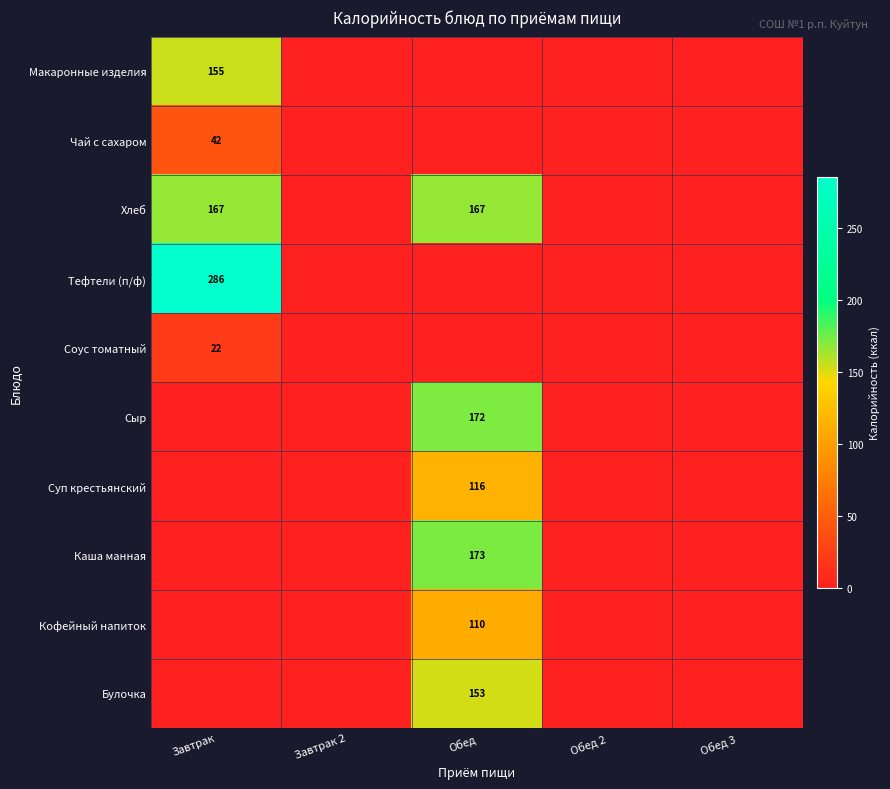

Is it true that Кофейный напиток equals 110 at Обед?

True